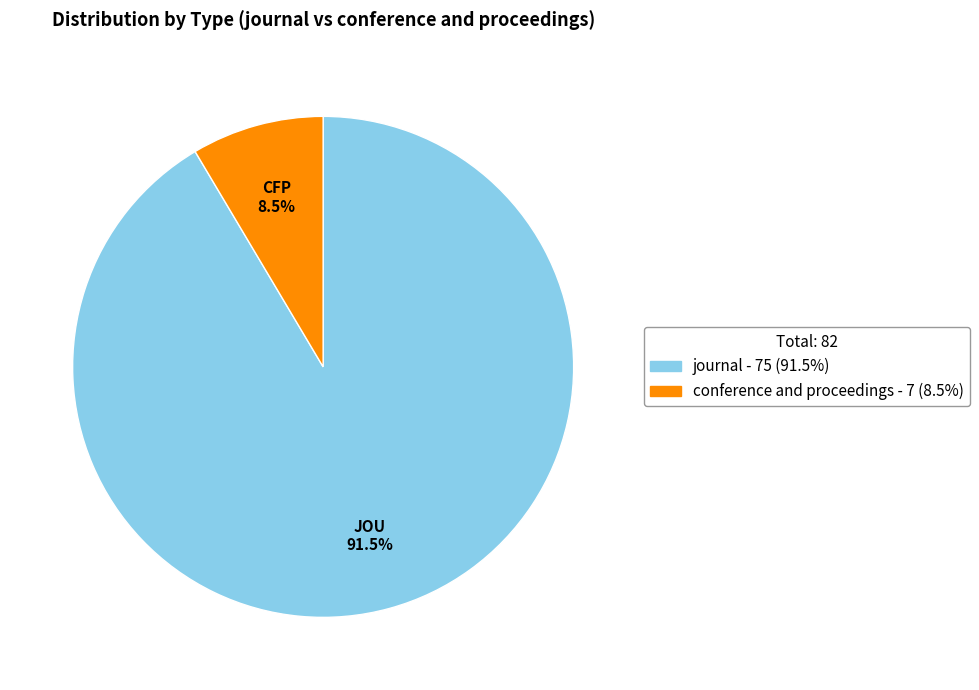

Combined, do journal and conference and proceedings account for over 50%?

Yes